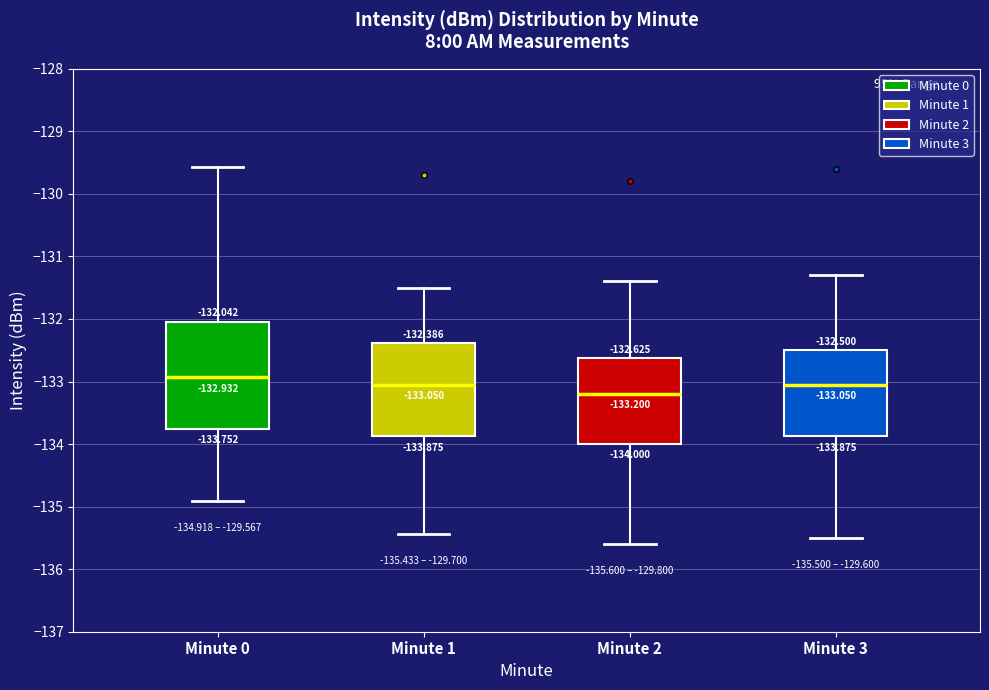

Which box is the tallest, from its lower edge to its upper edge?

Minute 0